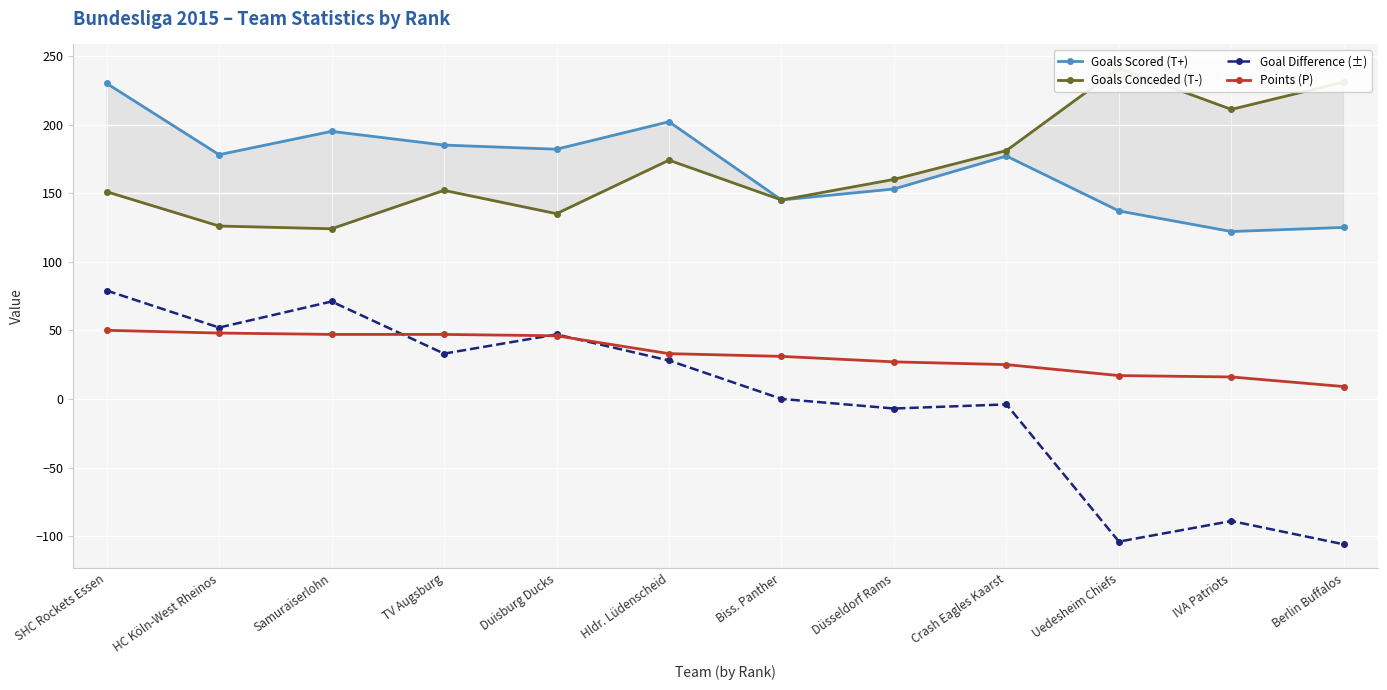

What is the value of the Points (P) point at the 3rd from the left?

47